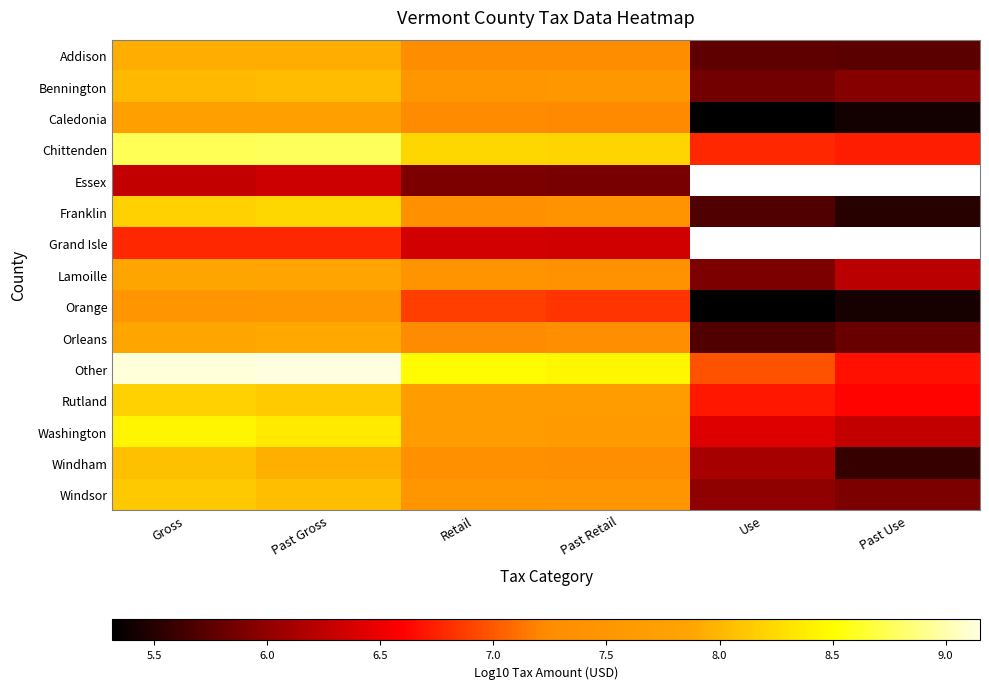

List the series in order of their peak value, lowest first.

Essex, Grand Isle, Orange, Caledonia, Lamoille, Orleans, Addison, Bennington, Windham, Windsor, Rutland, Franklin, Washington, Chittenden, Other